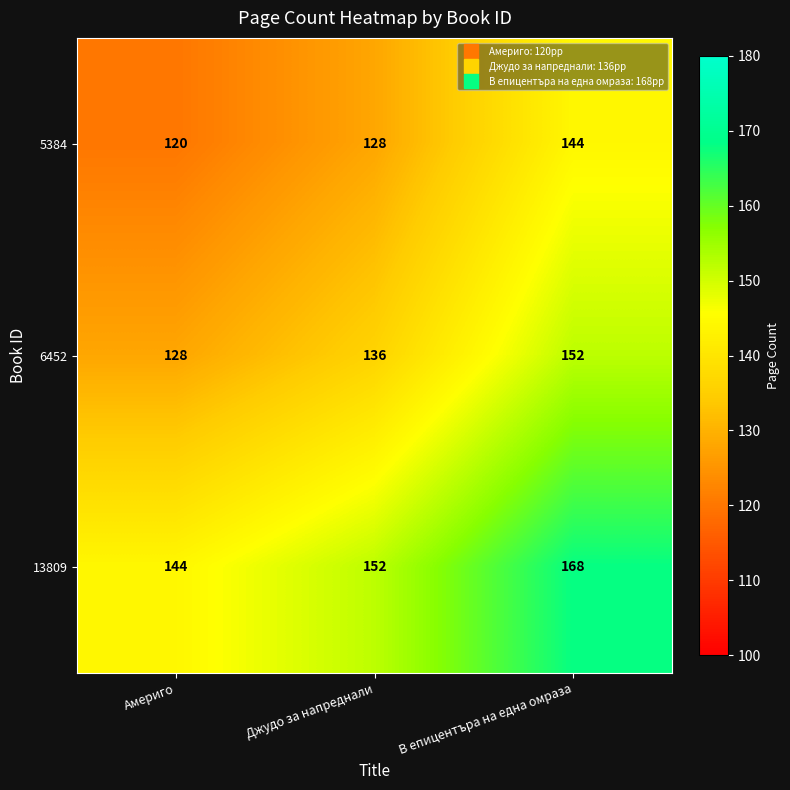

What is the difference between the highest and lowest values at В епицентъра на една омраза?

24